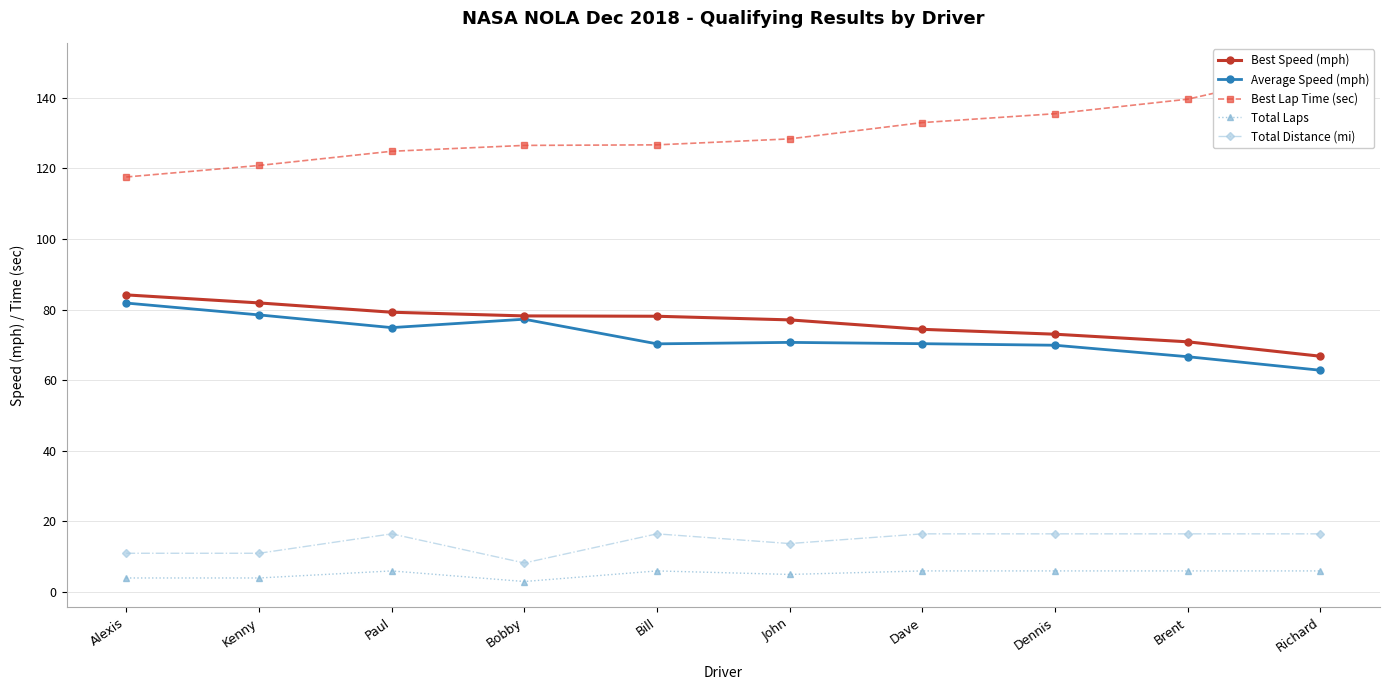

What is the label of the 3rd point from the left?

Paul